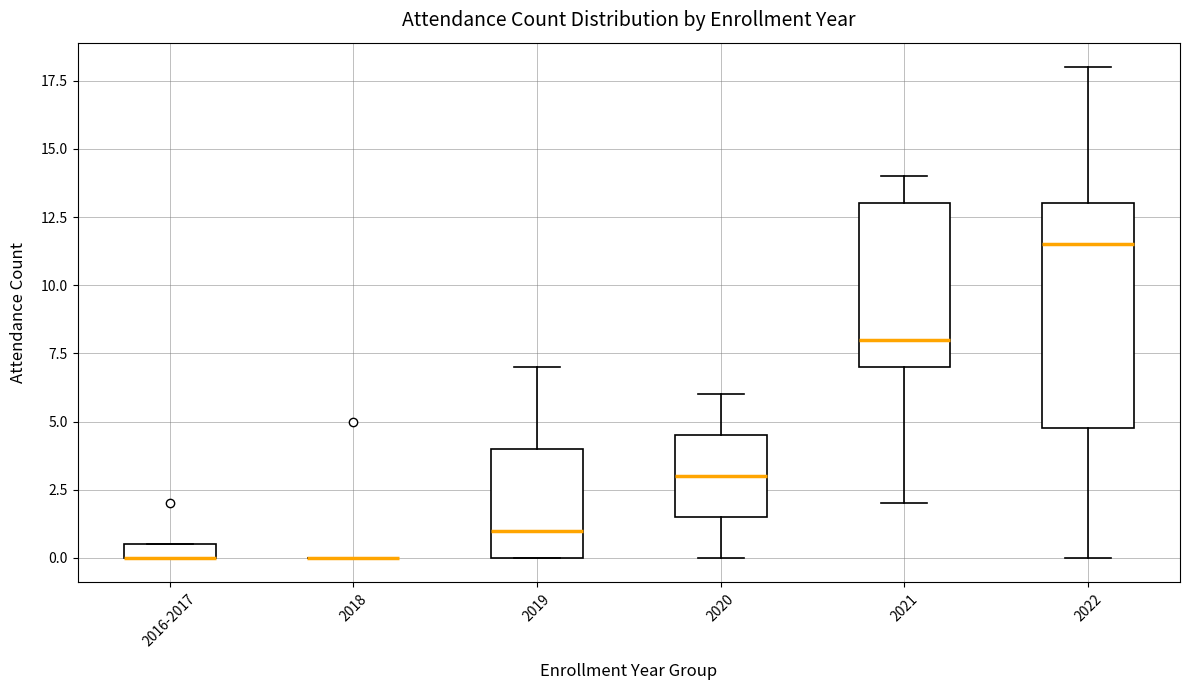

Comparing the boxes themselves (not the whiskers), which one is the tallest?

2022